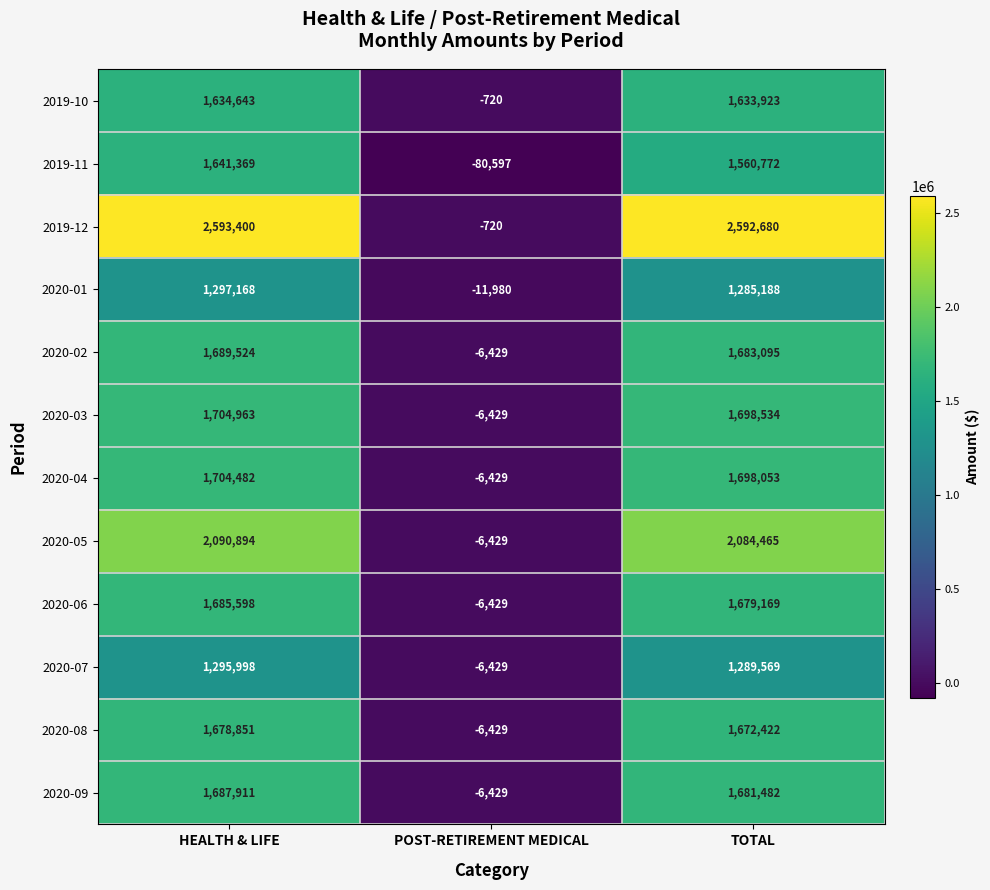

Which series has the largest total across all categories?

2019-12